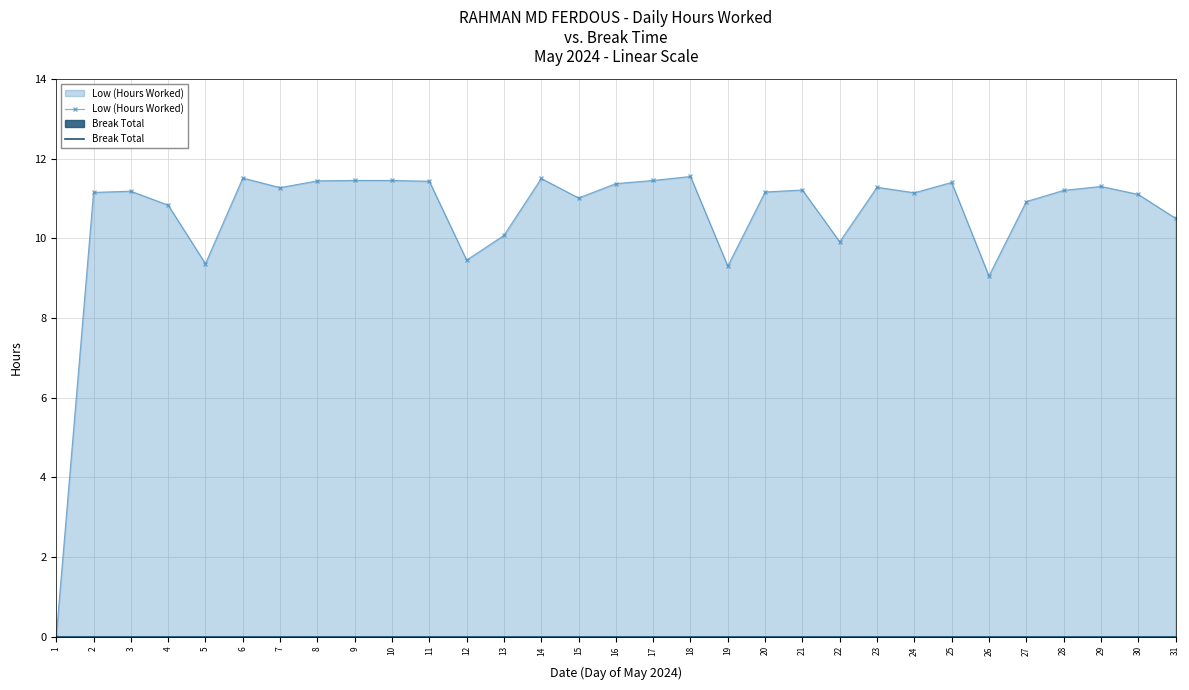

Reading left to right, what are all the values shown in this chart?

Low (Hours Worked): 1=0.0	2=11.2	3=11.2	4=10.8	5=9.4	6=11.5	7=11.3	8=11.4	9=11.4	10=11.4	11=11.4	12=9.4	13=10.1	14=11.5	15=11.0	16=11.4	17=11.4	18=11.6	19=9.3	20=11.2	21=11.2	22=9.9	23=11.3	24=11.1	25=11.4	26=9.1	27=10.9	28=11.2	29=11.3	30=11.1	31=10.5
Break Total: 1=0.0	2=0.0	3=0.0	4=0.0	5=0.0	6=0.0	7=0.0	8=0.0	9=0.0	10=0.0	11=0.0	12=0.0	13=0.0	14=0.0	15=0.0	16=0.0	17=0.0	18=0.0	19=0.0	20=0.0	21=0.0	22=0.0	23=0.0	24=0.0	25=0.0	26=0.0	27=0.0	28=0.0	29=0.0	30=0.0	31=0.0